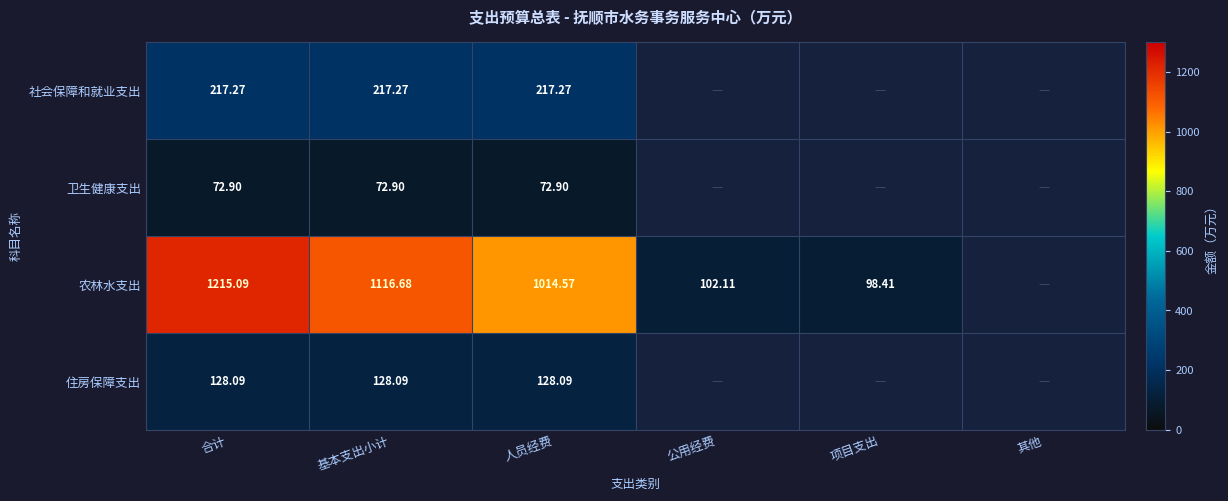

At 基本支出小计, list the series in order from largest to smallest.

农林水支出, 社会保障和就业支出, 住房保障支出, 卫生健康支出